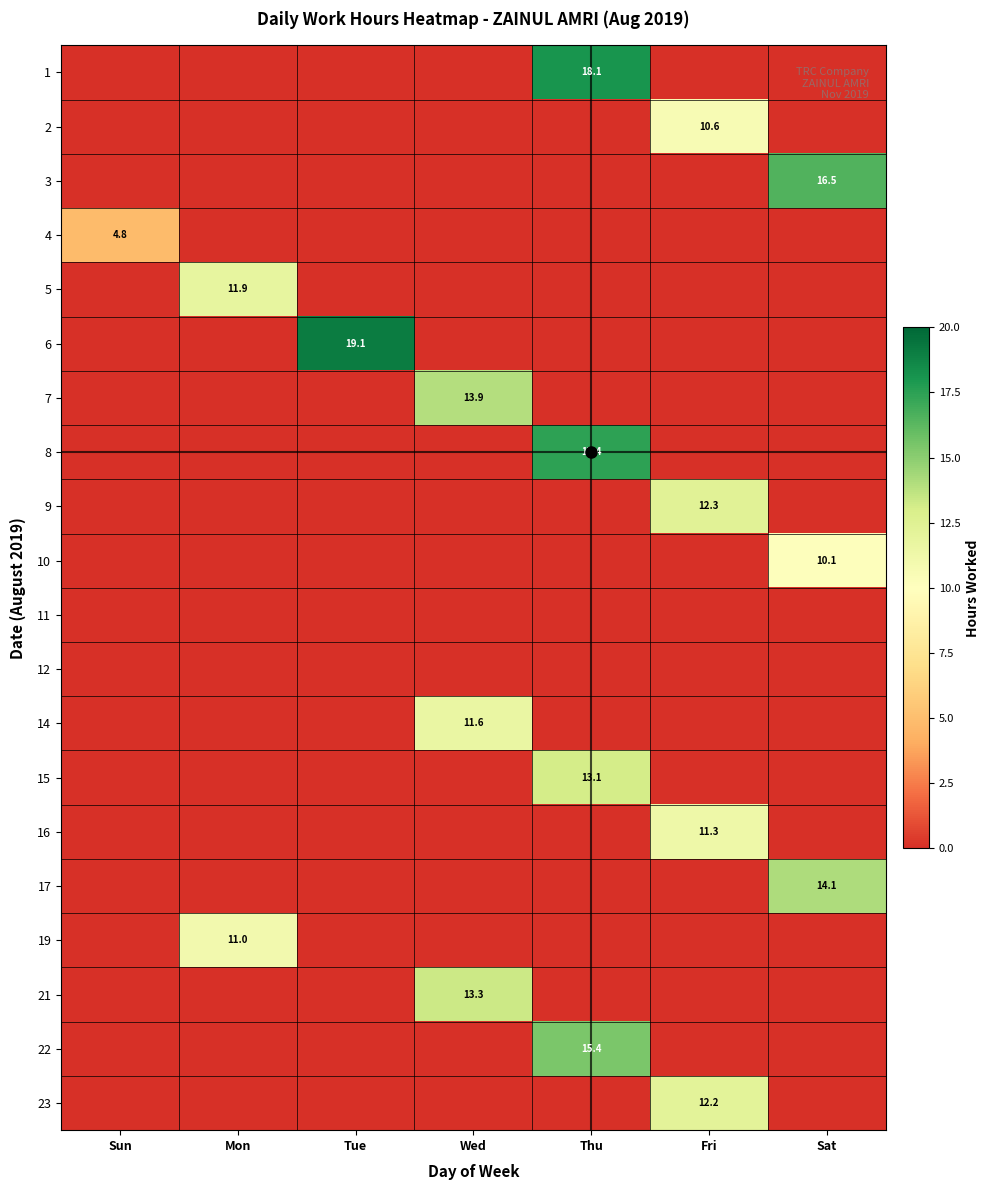

How many values in the 23 series exceed 0?

1